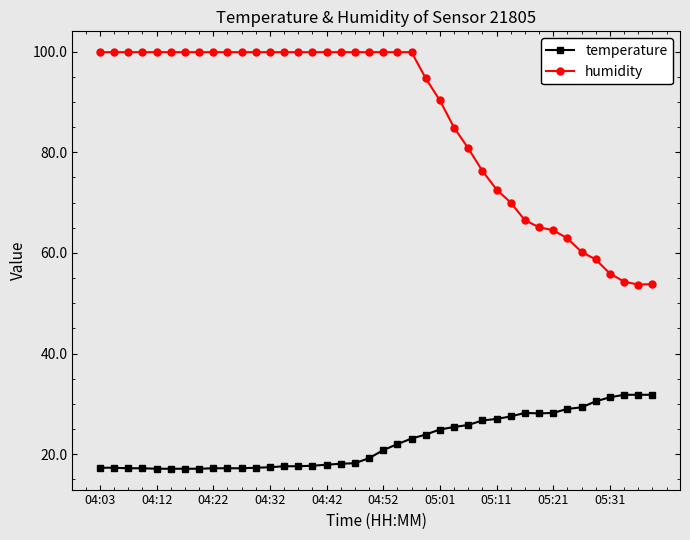

What is the maximum value shown in the chart?

99.9